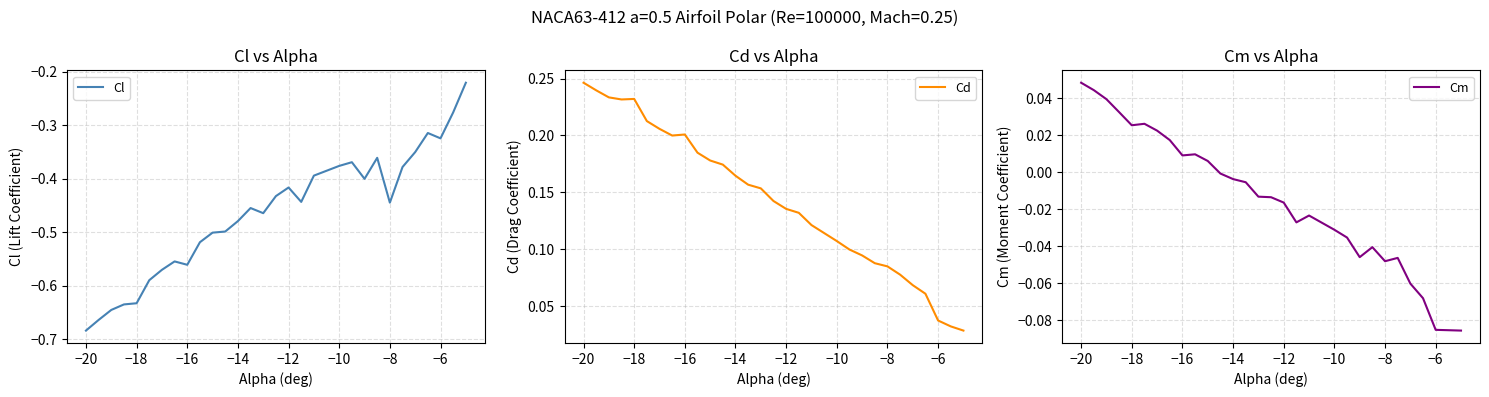

The value of Cd at −12 is 0.2. True or false?

False